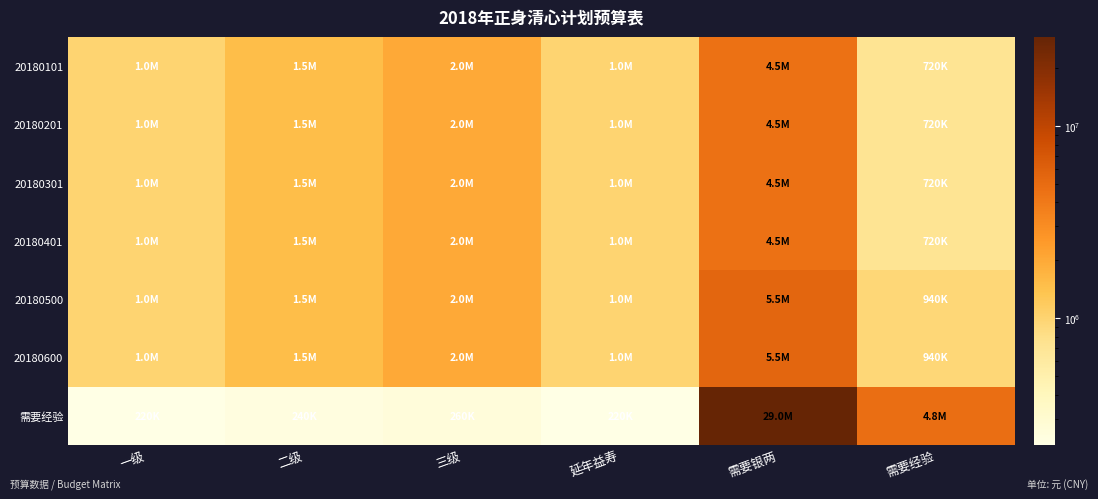

Reading left to right, what are all the values shown in this chart?

20180101: 一级=1000000	二级=1500000	三级=2000000	延年益寿=1000000	需要银两=4500000	需要经验=720000
20180201: 一级=1000000	二级=1500000	三级=2000000	延年益寿=1000000	需要银两=4500000	需要经验=720000
20180301: 一级=1000000	二级=1500000	三级=2000000	延年益寿=1000000	需要银两=4500000	需要经验=720000
20180401: 一级=1000000	二级=1500000	三级=2000000	延年益寿=1000000	需要银两=4500000	需要经验=720000
20180500: 一级=1000000	二级=1500000	三级=2000000	延年益寿=1000000	需要银两=5500000	需要经验=940000
20180600: 一级=1000000	二级=1500000	三级=2000000	延年益寿=1000000	需要银两=5500000	需要经验=940000
需要经验: 一级=220000	二级=240000	三级=260000	延年益寿=220000	需要银两=29000000	需要经验=4760000